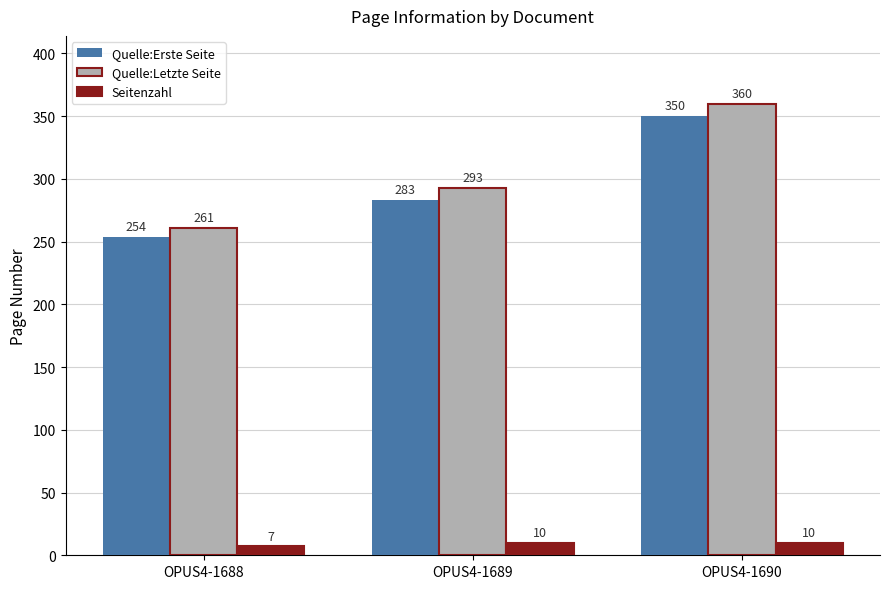

How many groups of bars are there?

3